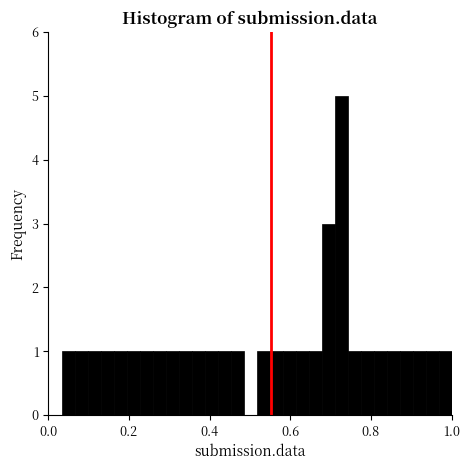

Read against the x-axis, roughly where is the centre of the tallest bar?

0.72